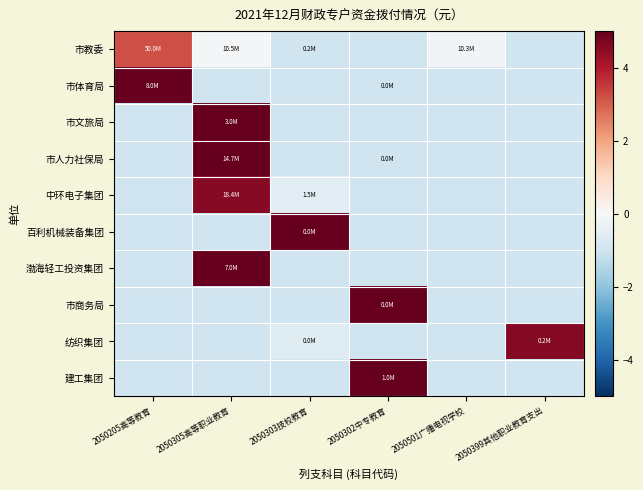

Reading left to right, extract all data points from this chart.

市教委: 2050205高等教育=3.2	2050305高等职业教育=-0.1	2050303技校教育=-1.0	2050302中专教育=-1.0	2050501广播电视学校=-0.1	2050399其他职业教育支出=-1.0
市体育局: 2050205高等教育=5.0	2050305高等职业教育=-1.0	2050303技校教育=-1.0	2050302中专教育=-1.0	2050501广播电视学校=-1.0	2050399其他职业教育支出=-1.0
市文旅局: 2050205高等教育=-1.0	2050305高等职业教育=5.0	2050303技校教育=-1.0	2050302中专教育=-1.0	2050501广播电视学校=-1.0	2050399其他职业教育支出=-1.0
市人力社保局: 2050205高等教育=-1.0	2050305高等职业教育=5.0	2050303技校教育=-1.0	2050302中专教育=-1.0	2050501广播电视学校=-1.0	2050399其他职业教育支出=-1.0
中环电子集团: 2050205高等教育=-1.0	2050305高等职业教育=4.5	2050303技校教育=-0.5	2050302中专教育=-1.0	2050501广播电视学校=-1.0	2050399其他职业教育支出=-1.0
百利机械装备集团: 2050205高等教育=-1.0	2050305高等职业教育=-1.0	2050303技校教育=5.0	2050302中专教育=-1.0	2050501广播电视学校=-1.0	2050399其他职业教育支出=-1.0
渤海轻工投资集团: 2050205高等教育=-1.0	2050305高等职业教育=5.0	2050303技校教育=-1.0	2050302中专教育=-1.0	2050501广播电视学校=-1.0	2050399其他职业教育支出=-1.0
市商务局: 2050205高等教育=-1.0	2050305高等职业教育=-1.0	2050303技校教育=-1.0	2050302中专教育=5.0	2050501广播电视学校=-1.0	2050399其他职业教育支出=-1.0
纺织集团: 2050205高等教育=-1.0	2050305高等职业教育=-1.0	2050303技校教育=-0.6	2050302中专教育=-1.0	2050501广播电视学校=-1.0	2050399其他职业教育支出=4.6
建工集团: 2050205高等教育=-1.0	2050305高等职业教育=-1.0	2050303技校教育=-1.0	2050302中专教育=5.0	2050501广播电视学校=-1.0	2050399其他职业教育支出=-1.0